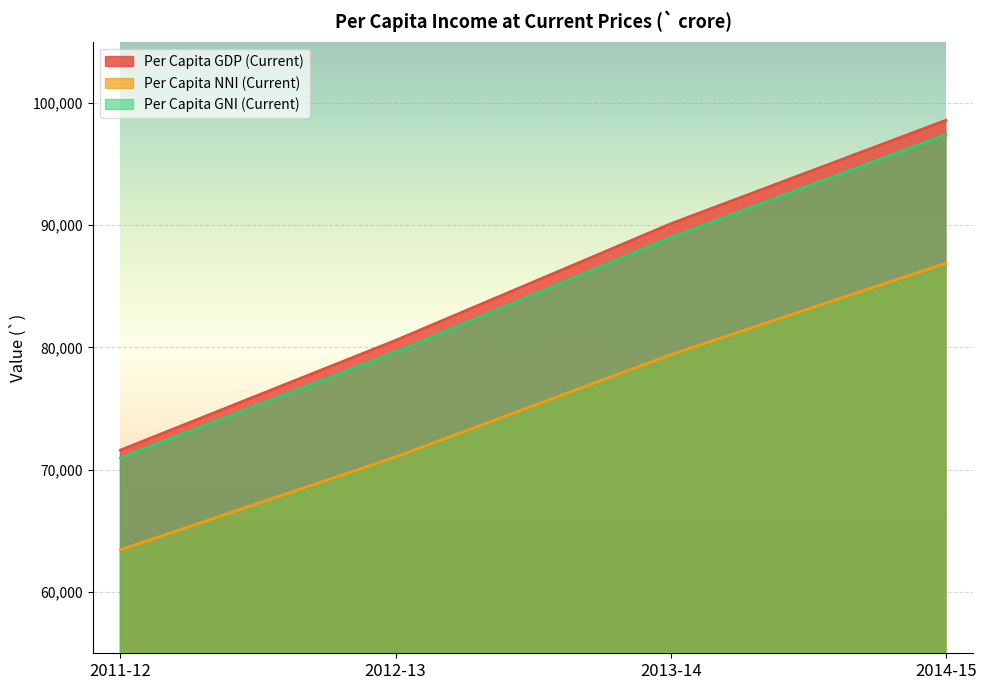

What is the total value across all series at 2013-14?

258514